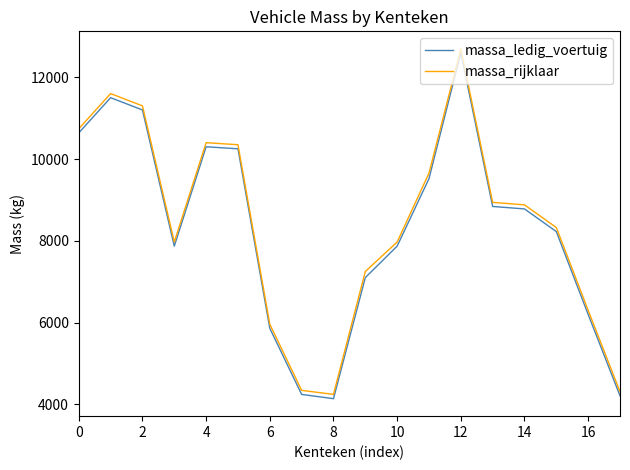

True or false: massa_rijklaar and massa_ledig_voertuig cross at least once.

False